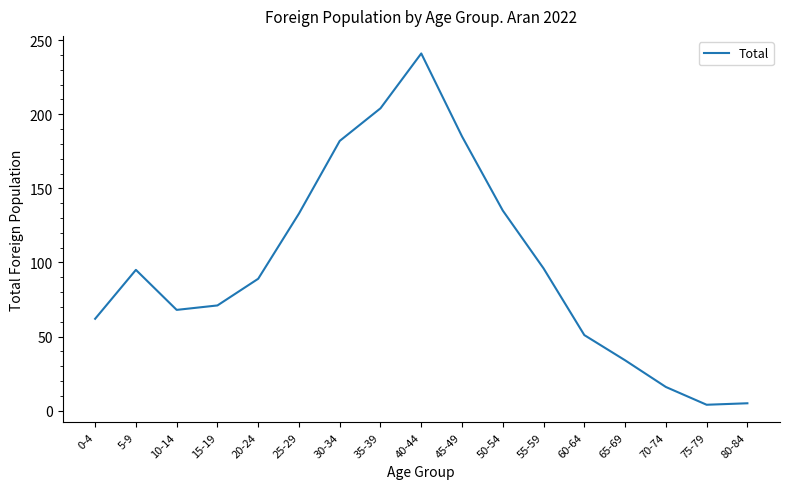

What is the change in value from 0-4 to 70-74?

-46